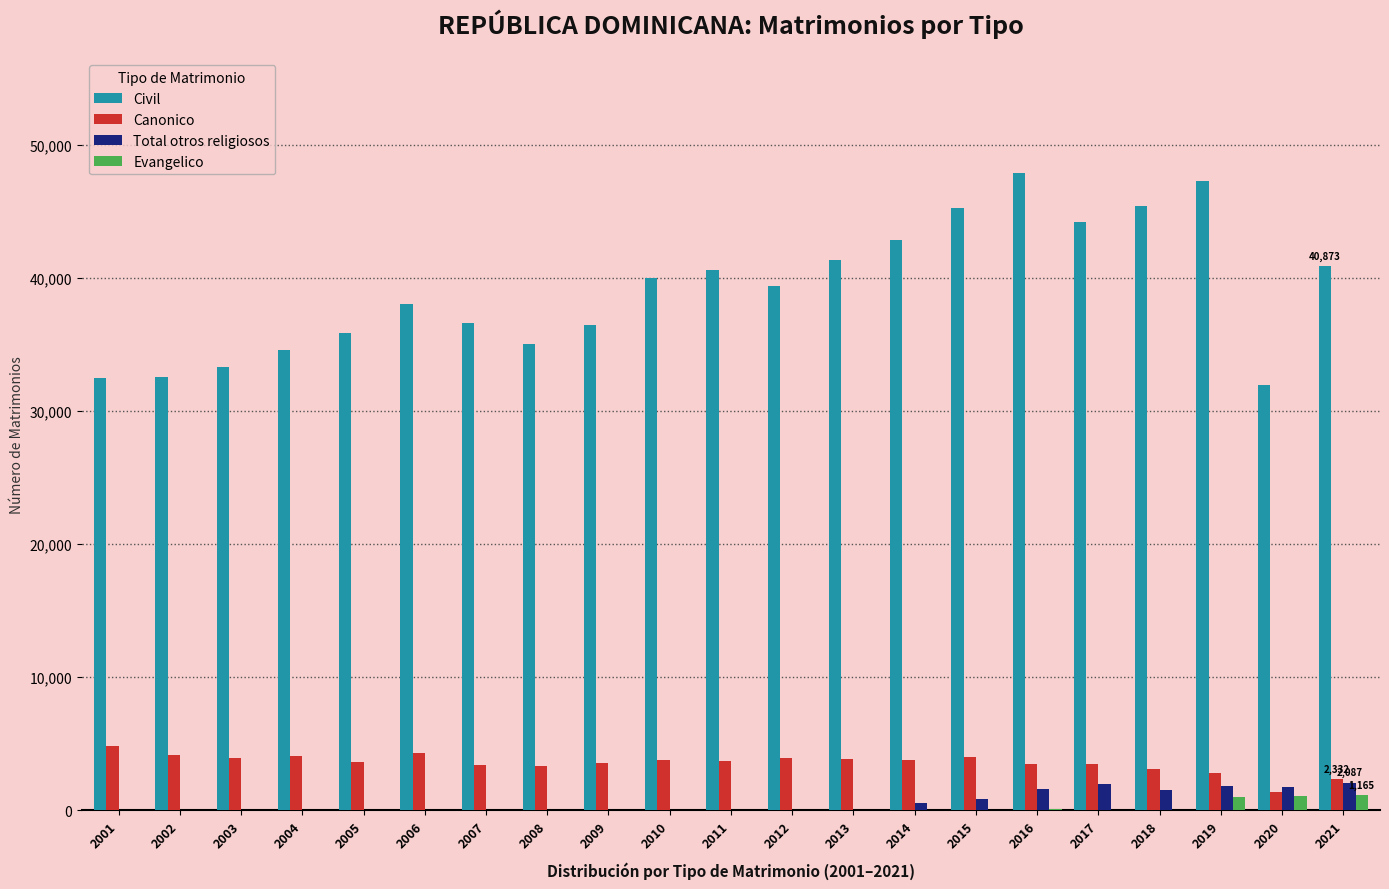

Is the value of Civil at 2018 greater than the value of Canonico at 2013?

Yes